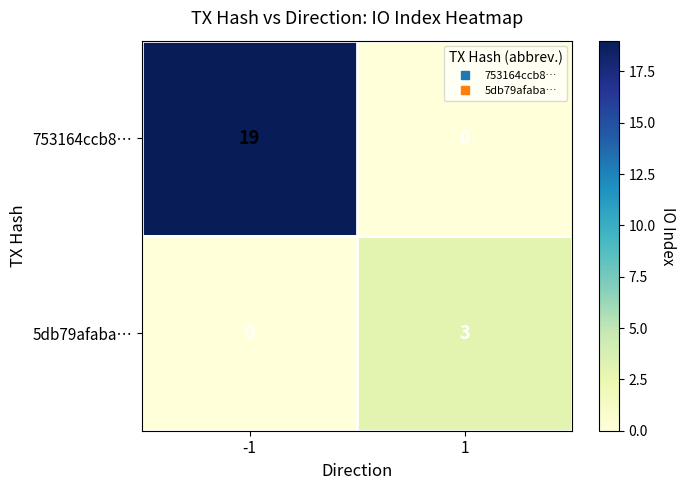

Between -1 and 1, which series saw the biggest shift?

753164ccb8…